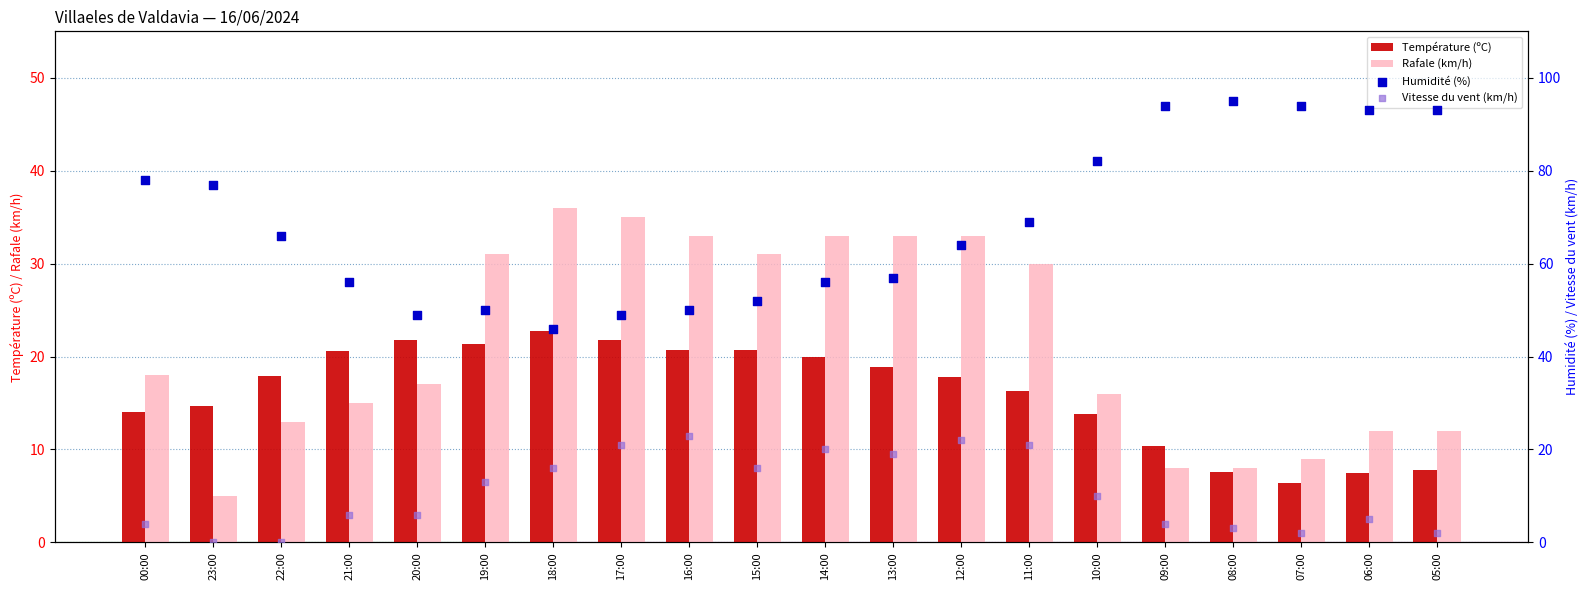

Which series reaches the maximum Y coordinate?

Humidité (%)